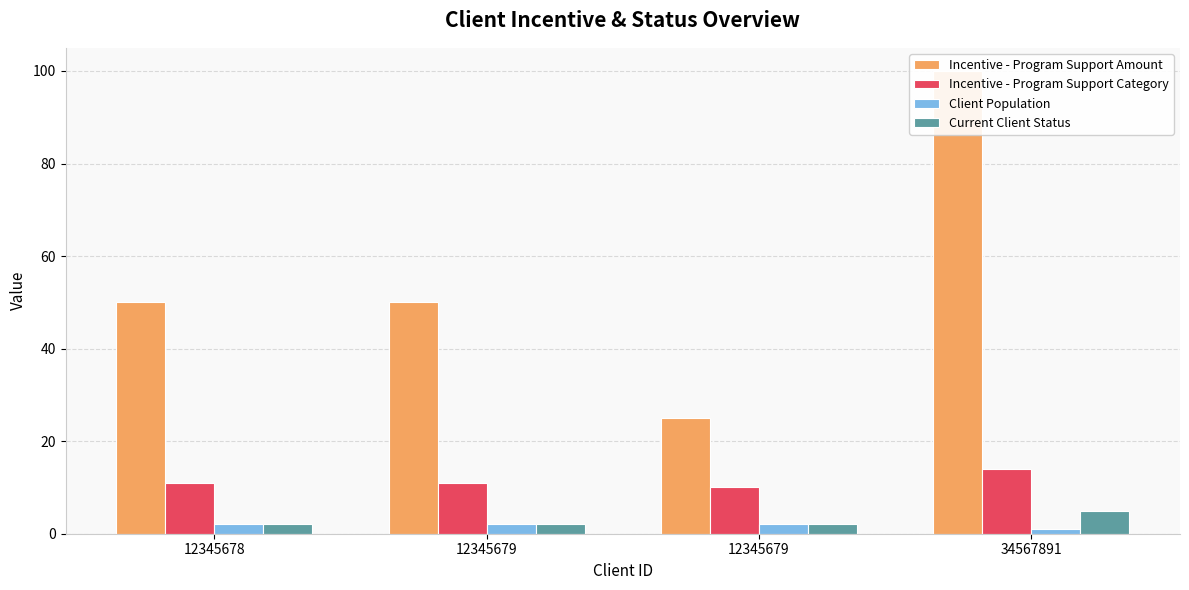

At which label does Current Client Status reach its peak?

34567891